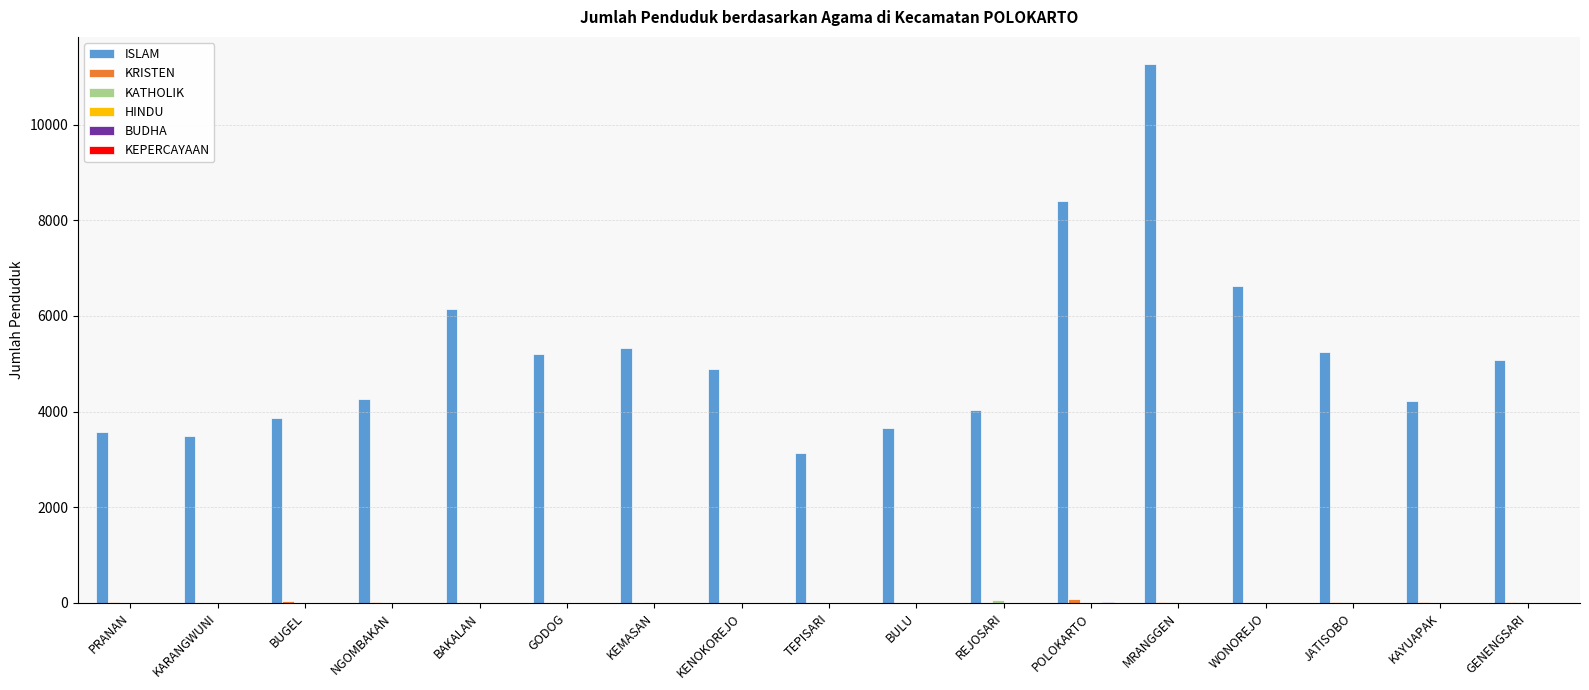

Between MRANGGEN and WONOREJO, which series saw the biggest shift?

ISLAM